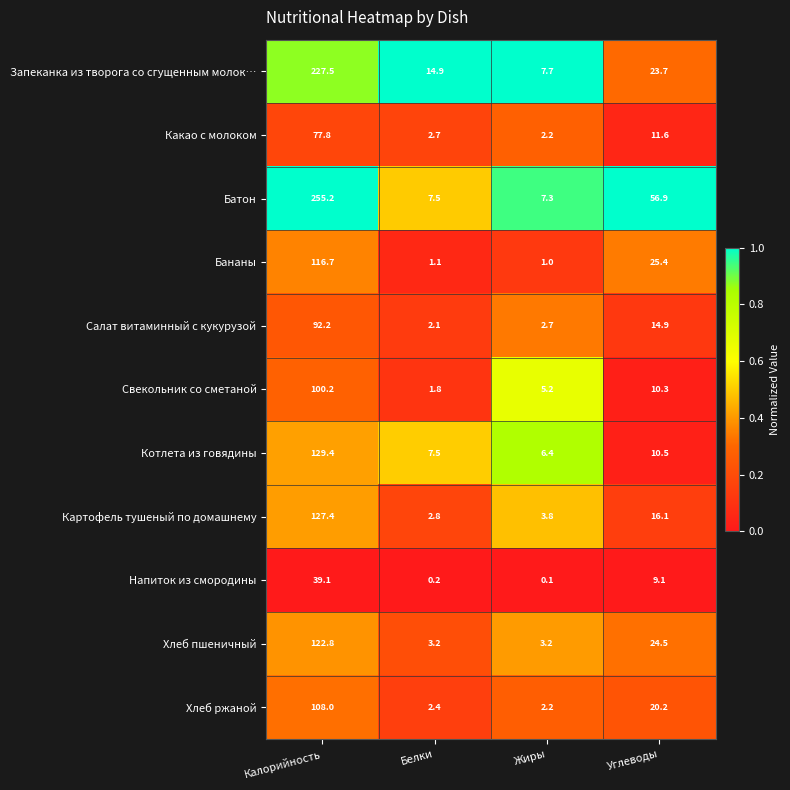

At which label does Запеканка из творога со сгущенным молок… first exceed 23?

Калорийность